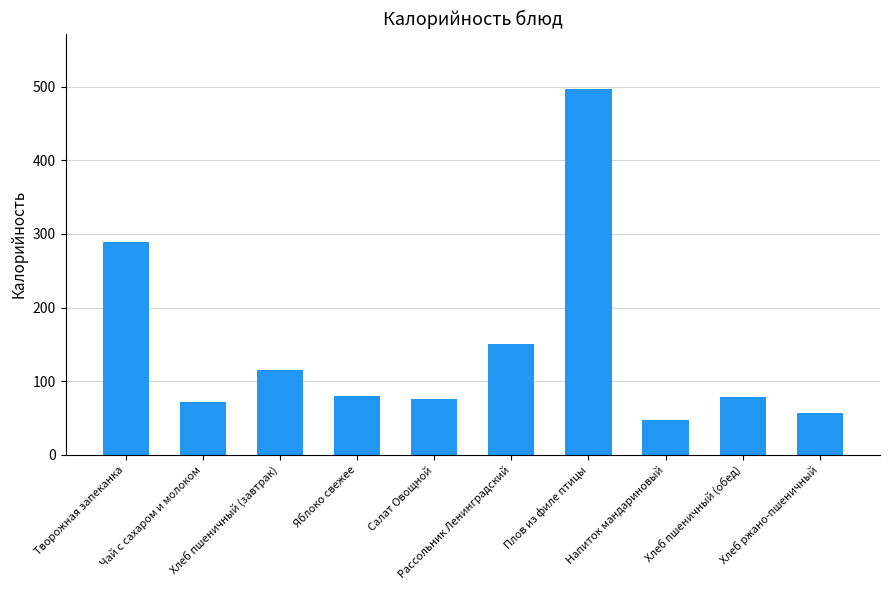

What is the approximate value at Напиток мандариновый?

47.6